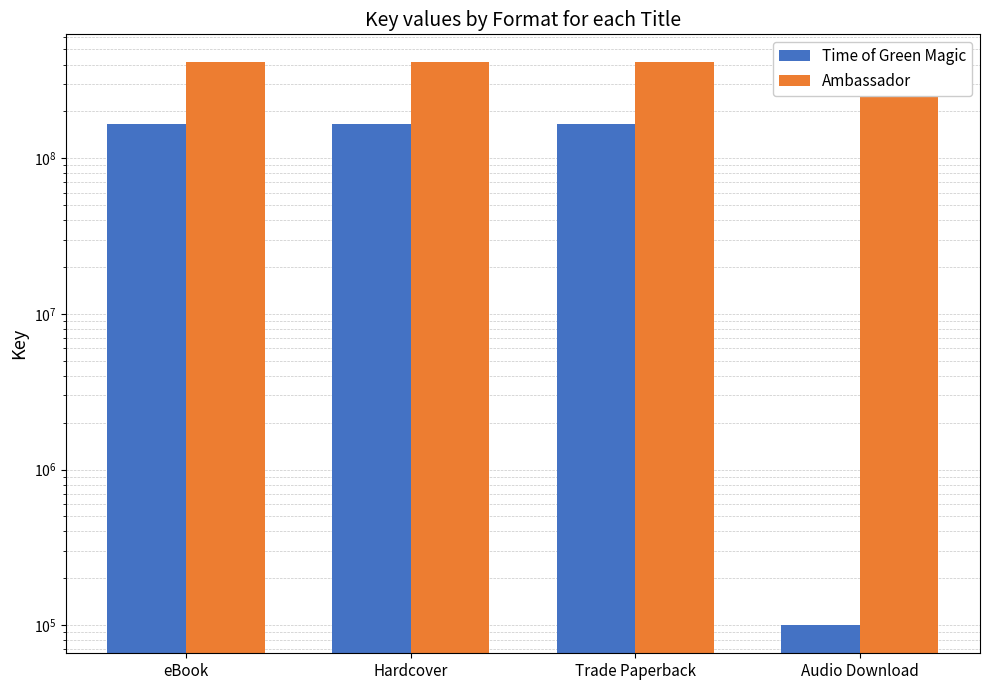

What position from the left is Trade Paperback?

3